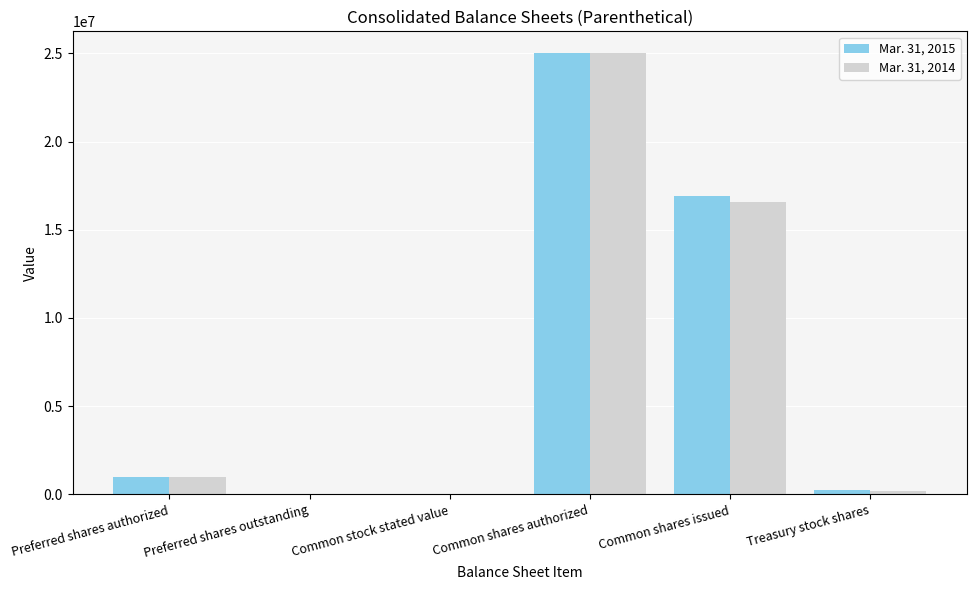

What is the sum of the Mar. 31, 2015 values at Common shares issued and Common shares authorized?

41906000.0